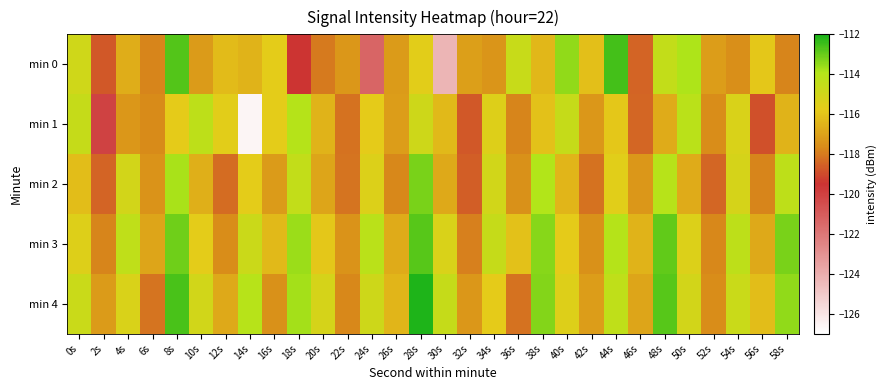

Reading left to right, what are all the values shown in this chart?

min 0: 0s=-114.9	2s=-118.7	4s=-116.7	6s=-117.8	8s=-112.7	10s=-117.2	12s=-116.2	14s=-116.5	16s=-115.7	18s=-119.5	20s=-118.0	22s=-117.3	24s=-121.3	26s=-117.2	28s=-115.7	30s=-124.3	32s=-117.1	34s=-117.4	36s=-114.7	38s=-116.4	40s=-113.5	42s=-116.2	44s=-112.6	46s=-118.5	48s=-114.5	50s=-113.9	52s=-117.1	54s=-117.5	56s=-115.9	58s=-117.8
min 1: 0s=-114.6	2s=-120.0	4s=-117.3	6s=-117.7	8s=-115.8	10s=-114.3	12s=-115.7	14s=-126.6	16s=-115.7	18s=-114.0	20s=-116.5	22s=-118.2	24s=-115.8	26s=-117.1	28s=-114.9	30s=-116.3	32s=-118.7	34s=-115.5	36s=-117.8	38s=-116.1	40s=-114.6	42s=-117.3	44s=-115.9	46s=-118.4	48s=-116.7	50s=-114.2	52s=-117.6	54s=-115.3	56s=-118.9	58s=-116.5
min 2: 0s=-116.2	2s=-118.5	4s=-115.1	6s=-117.4	8s=-113.8	10s=-116.6	12s=-118.3	14s=-115.7	16s=-117.2	18s=-114.5	20s=-116.9	22s=-118.1	24s=-115.4	26s=-117.7	28s=-113.2	30s=-116.8	32s=-118.6	34s=-115.0	36s=-117.5	38s=-113.9	40s=-116.4	42s=-118.2	44s=-115.6	46s=-117.3	48s=-114.1	50s=-116.7	52s=-118.4	54s=-115.2	56s=-117.8	58s=-114.3
min 3: 0s=-115.5	2s=-117.8	4s=-114.4	6s=-116.9	8s=-113.1	10s=-115.7	12s=-117.6	14s=-114.8	16s=-116.3	18s=-113.6	20s=-115.9	22s=-117.4	24s=-114.2	26s=-116.7	28s=-112.8	30s=-115.3	32s=-117.9	34s=-114.6	36s=-116.1	38s=-113.4	40s=-115.8	42s=-117.5	44s=-114.0	46s=-116.5	48s=-112.9	50s=-115.4	52s=-117.7	54s=-114.3	56s=-116.8	58s=-113.2
min 4: 0s=-114.7	2s=-117.2	4s=-115.3	6s=-118.1	8s=-112.6	10s=-115.0	12s=-116.8	14s=-114.1	16s=-117.5	18s=-113.7	20s=-115.2	22s=-117.7	24s=-114.9	26s=-116.4	28s=-112.1	30s=-114.6	32s=-117.3	34s=-115.8	36s=-118.2	38s=-113.3	40s=-115.5	42s=-117.1	44s=-114.4	46s=-116.9	48s=-112.8	50s=-115.1	52s=-117.6	54s=-114.7	56s=-116.2	58s=-113.5